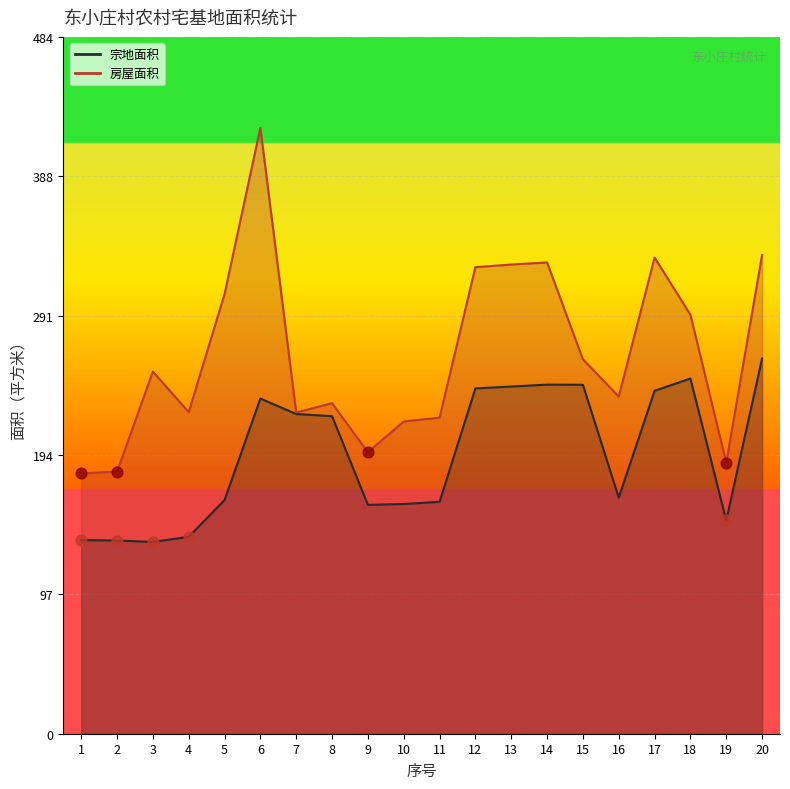

What are all the series names shown in the legend?

宗地面积, 房屋面积